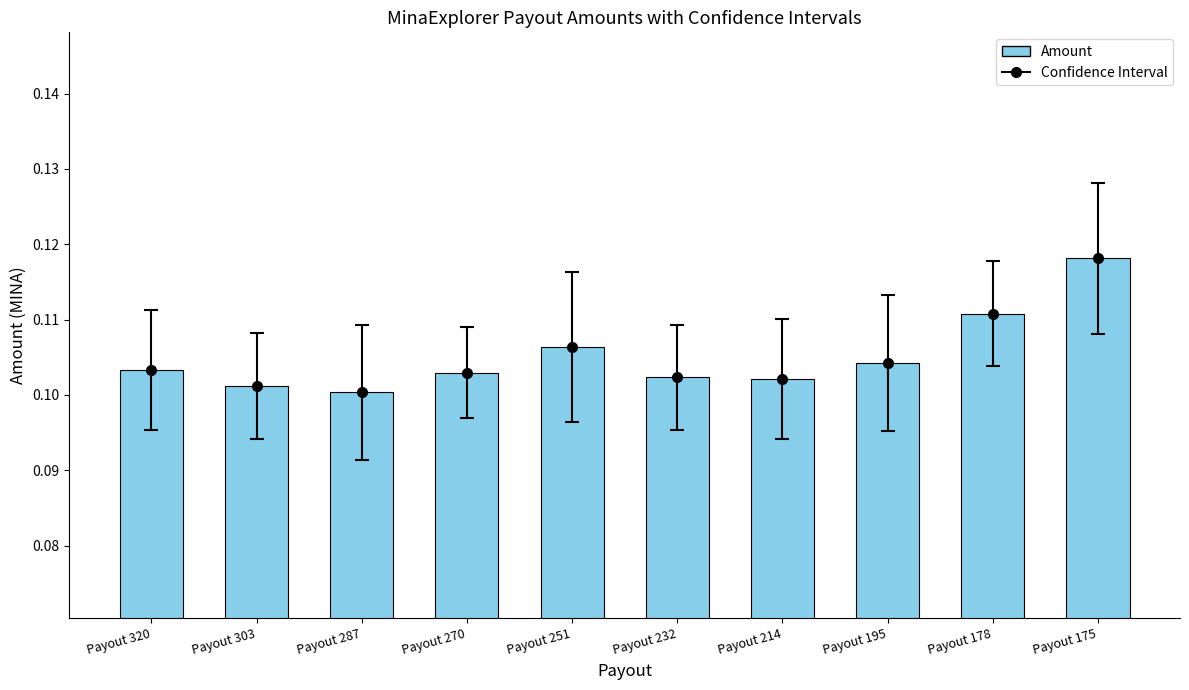

What is the value of the 10th bar from the left?

0.1